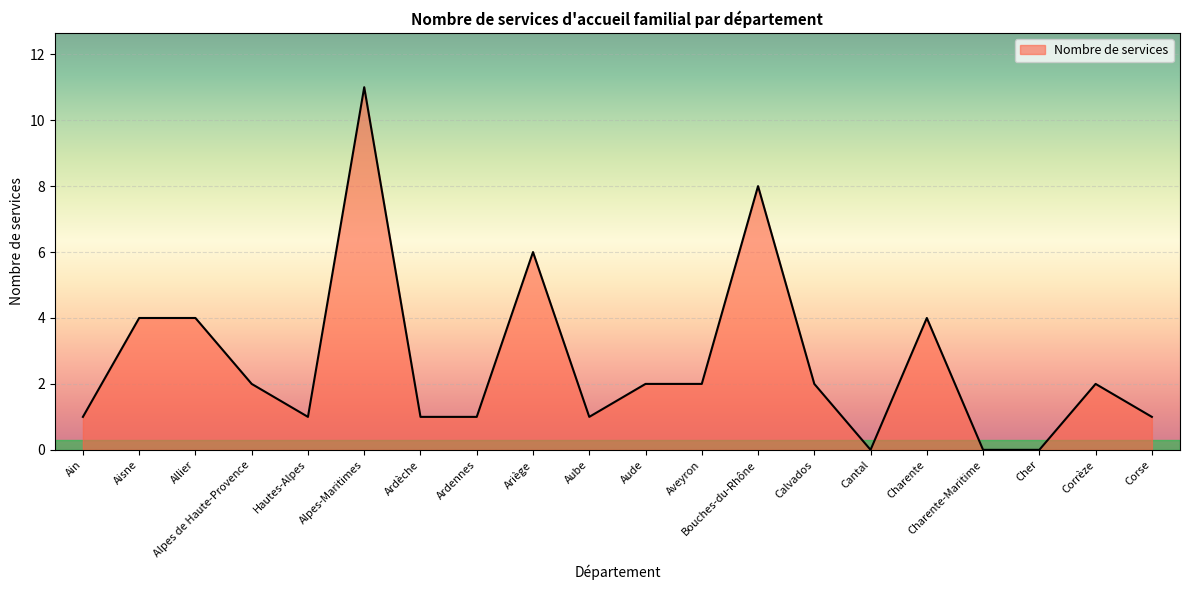

What is the ratio of the value at Corrèze to the value at Charente?

0.5